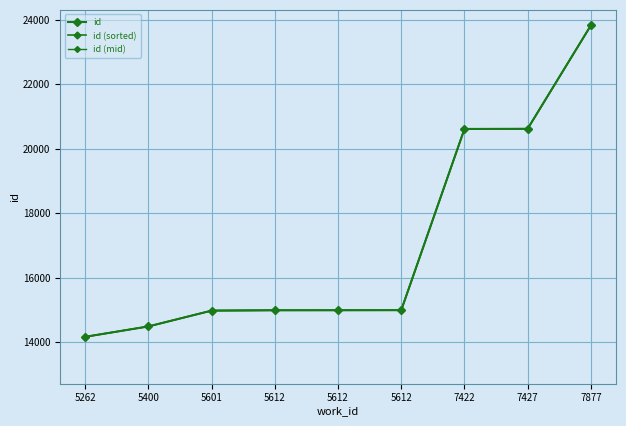

What is the value of the id (mid) point at the 1st from the left?

14170